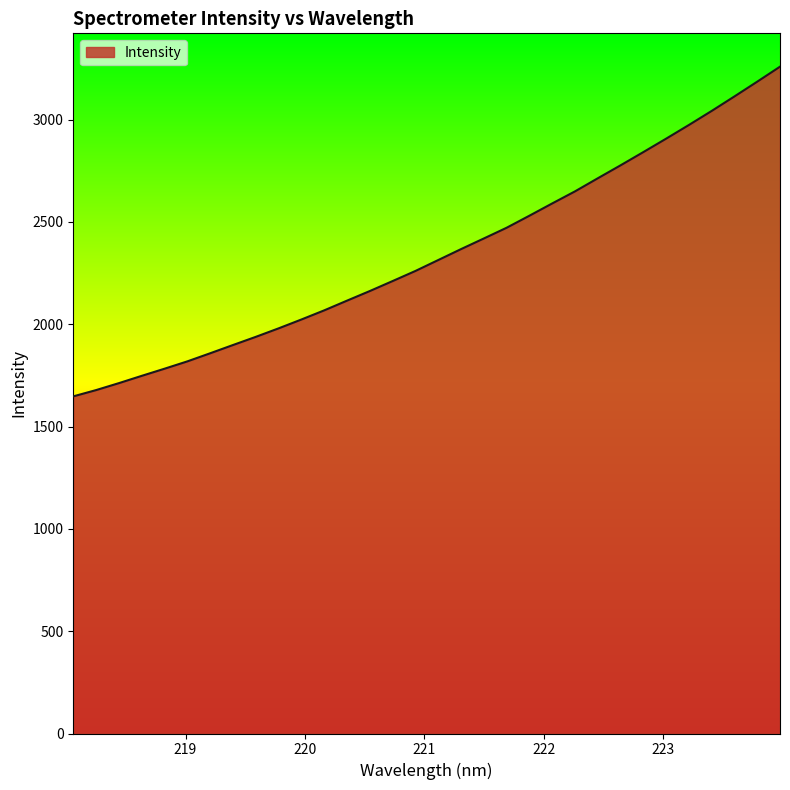

Reading left to right, extract all data points from this chart.

1647.3	1678.0	1712.0	1747.6	1782.5	1818.4	1858.0	1898.3	1938.2	1979.7	2023.0	2067.7	2115.2	2162.1	2210.9	2260.2	2313.5	2366.9	2418.9	2471.3	2530.2	2590.1	2649.0	2713.0	2776.3	2841.0	2906.6	2973.5	3042.1	3113.0	3185.0	3258.3